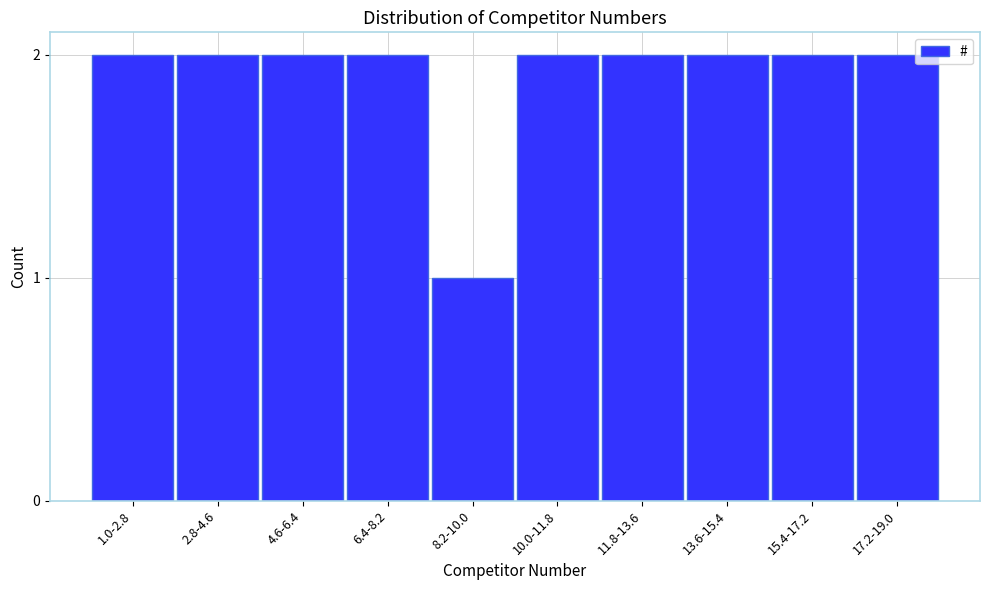

Reading left to right, list all the values displayed in this chart.

1.0-2.8=2	2.8-4.6=2	4.6-6.4=2	6.4-8.2=2	8.2-10.0=1	10.0-11.8=2	11.8-13.6=2	13.6-15.4=2	15.4-17.2=2	17.2-19.0=2